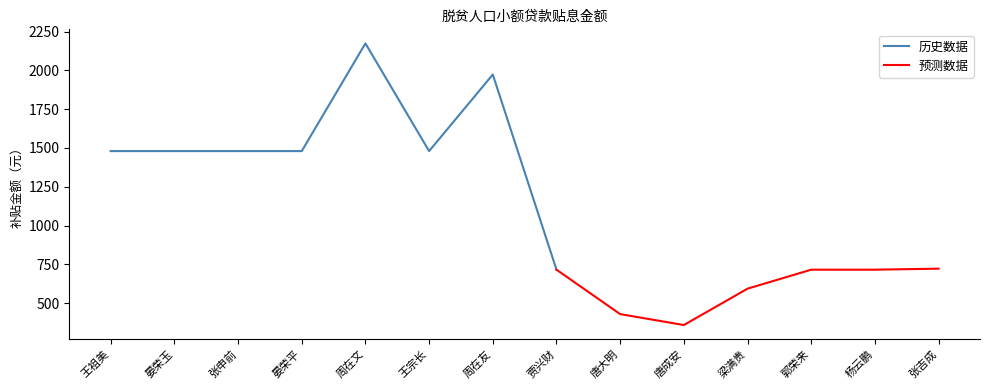

True or false: 历史数据 has more than 2 interior local peaks.

False